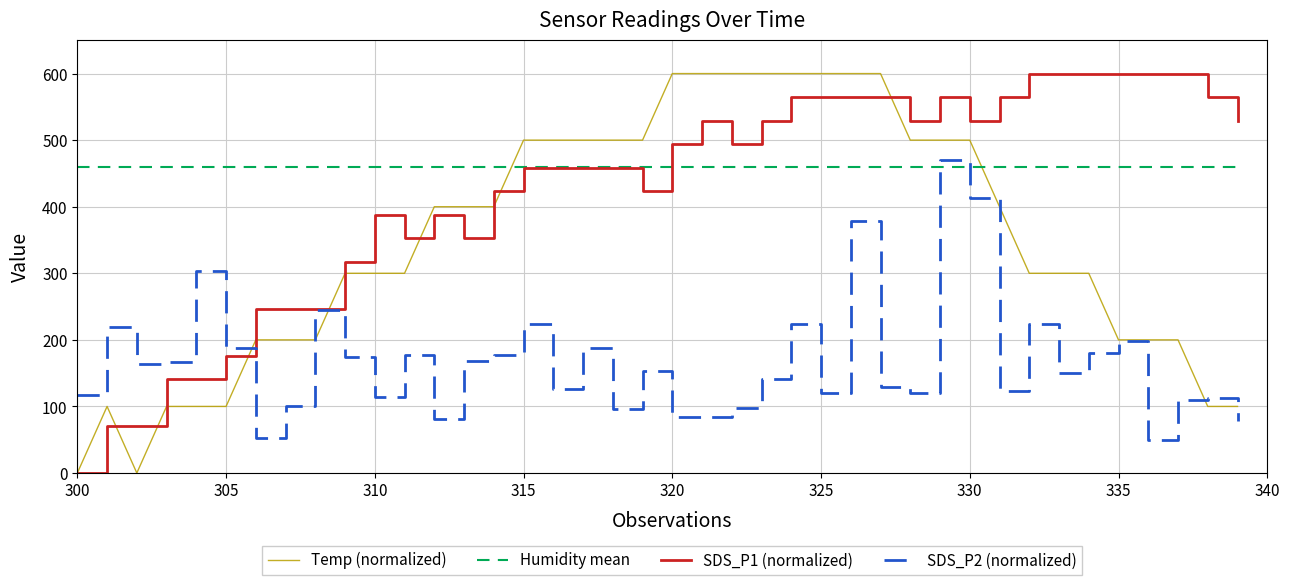

How many series are shown in this chart?

4